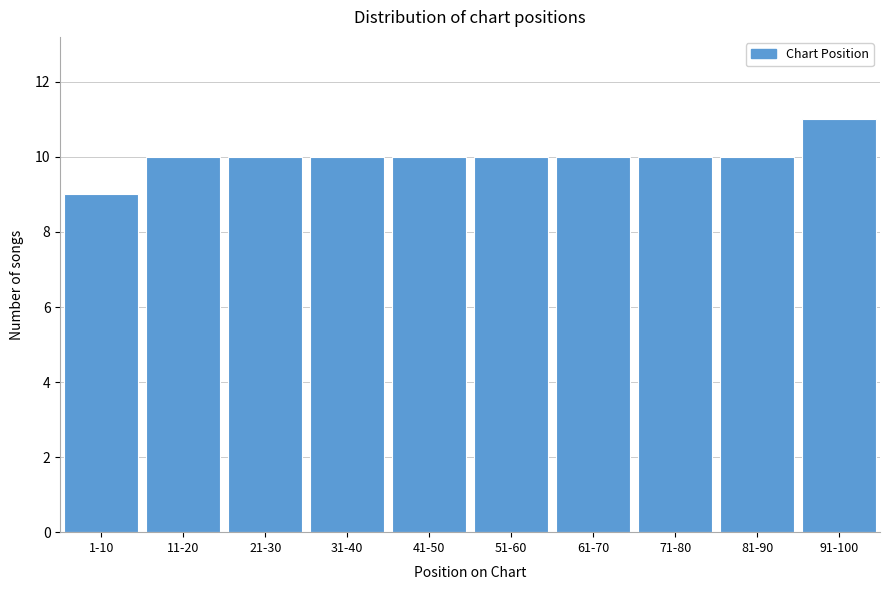

Reading left to right, extract all data points from this chart.

1-10=9	11-20=10	21-30=10	31-40=10	41-50=10	51-60=10	61-70=10	71-80=10	81-90=10	91-100=11